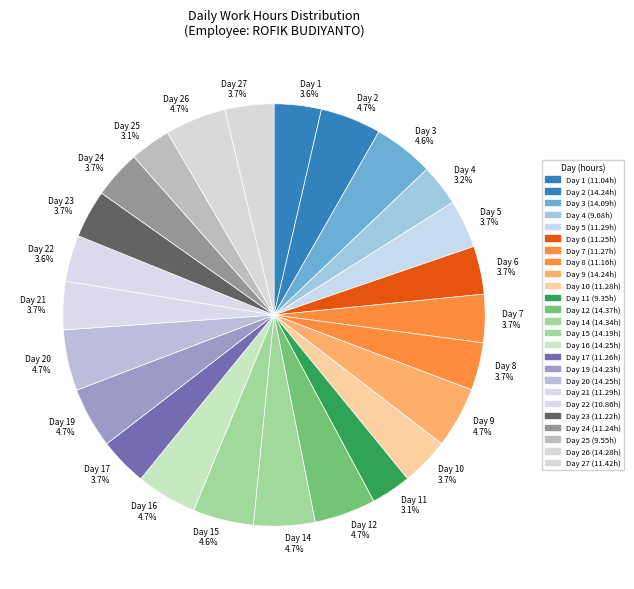

How many slices are in this pie chart?

25